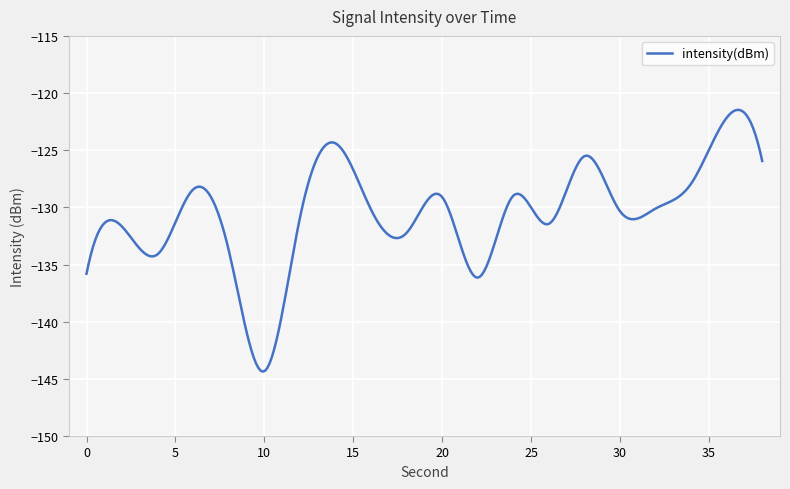

Is this an area chart (filled region under the line)?

No